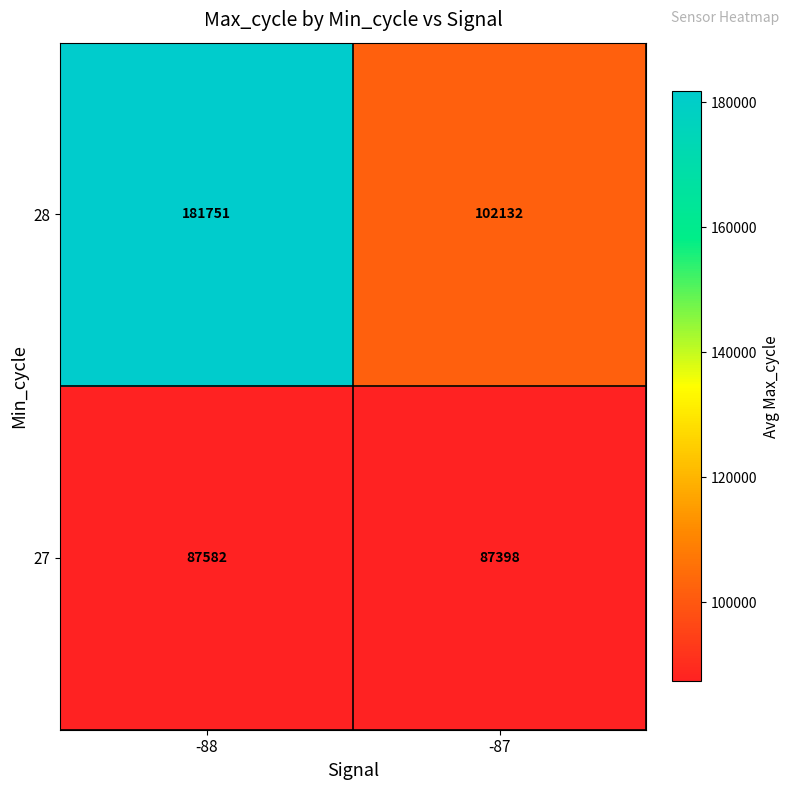

Which category has the highest value in the 27 series?

-88